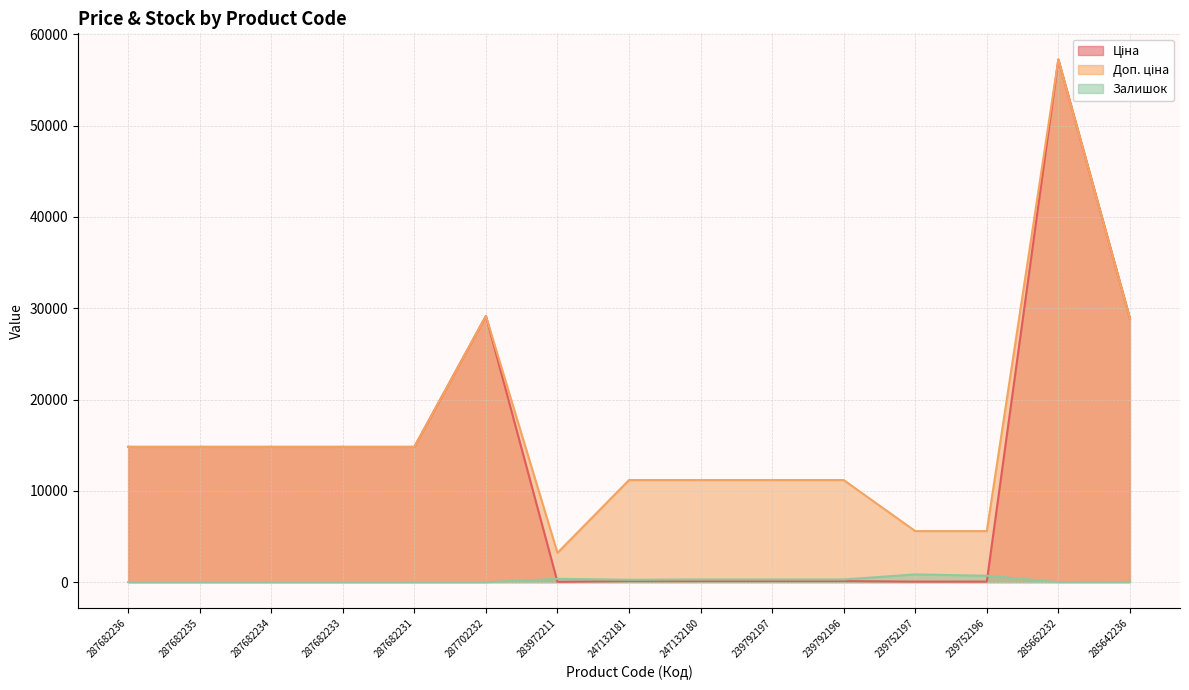

How many values in the Доп. ціна series exceed 14817?

8